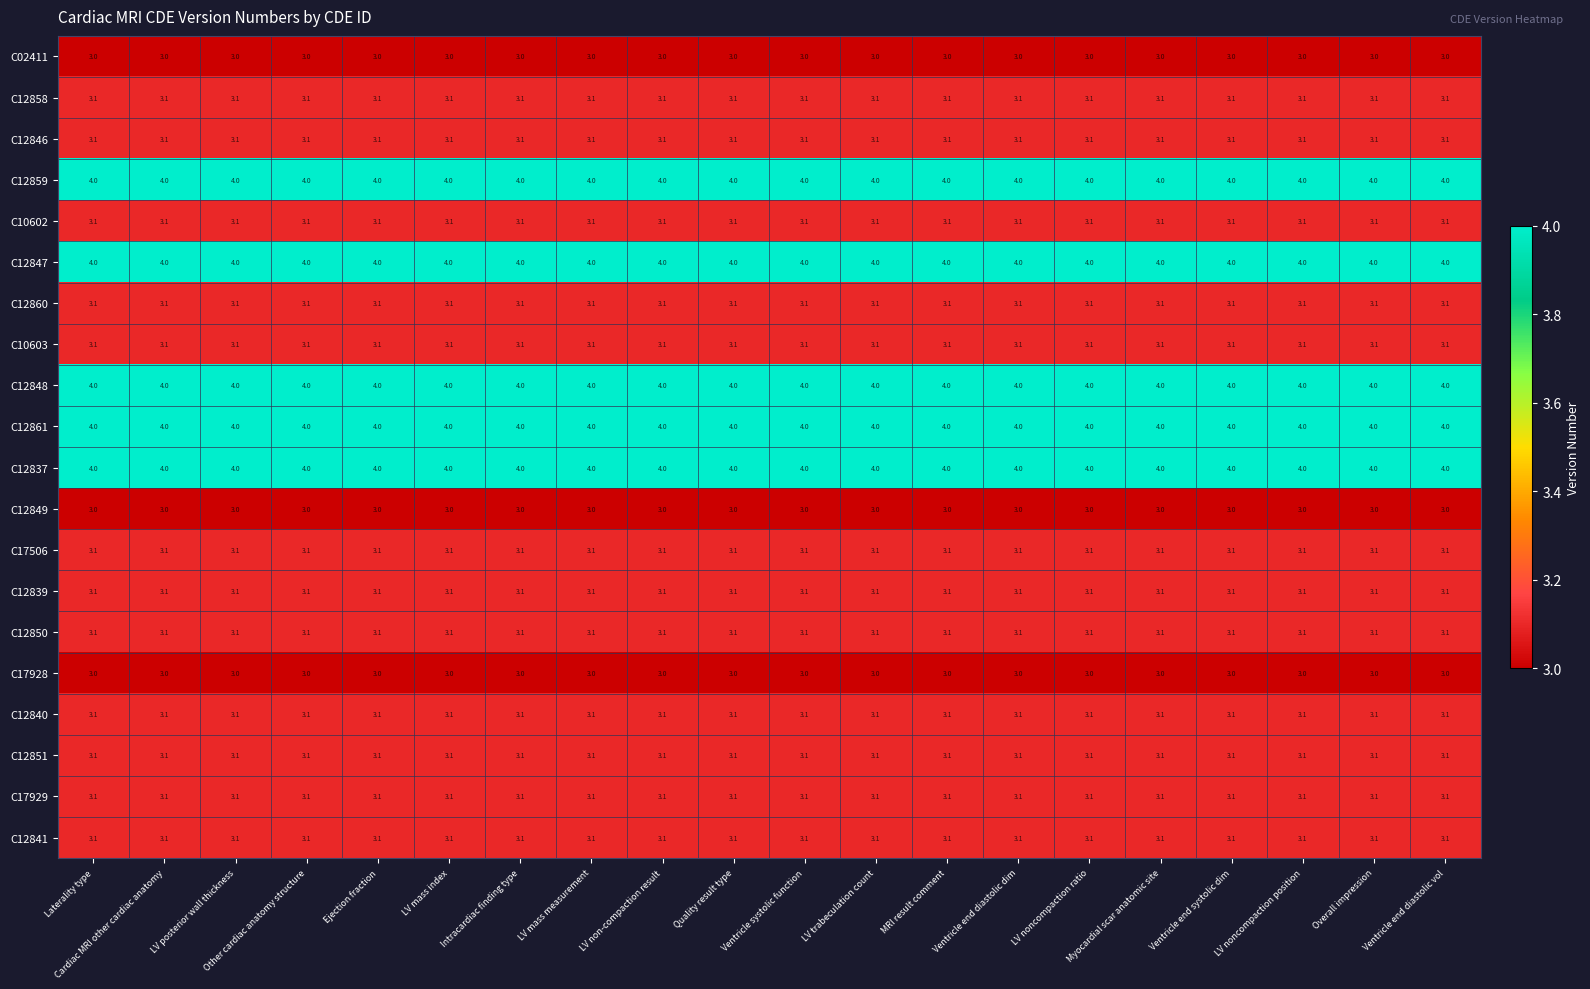

Count the number of categories in the chart.

20